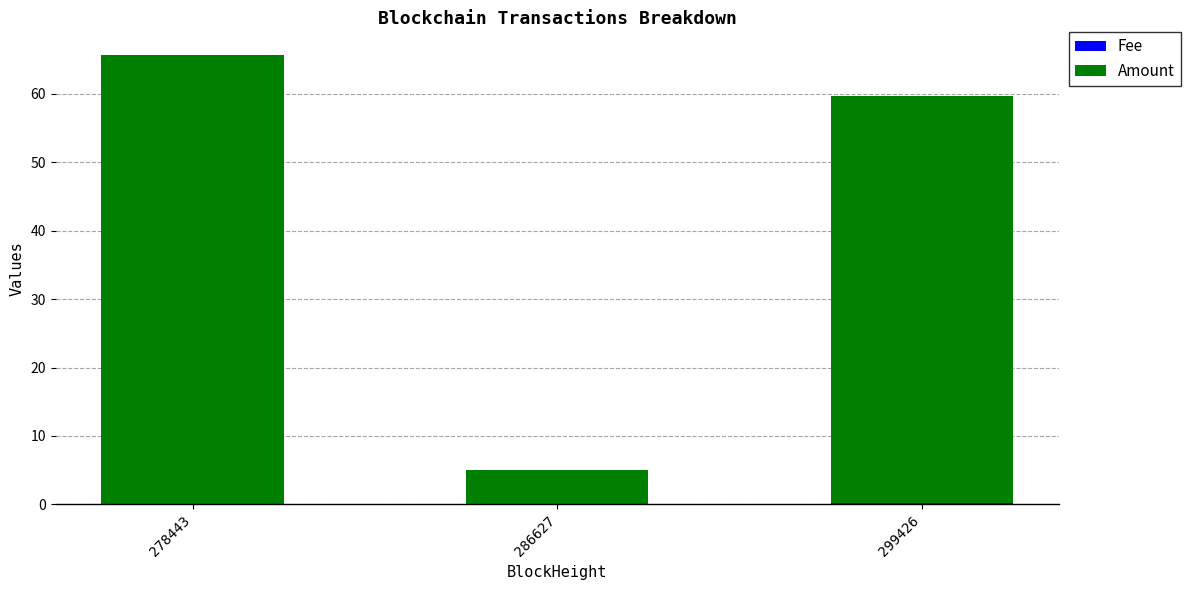

At which category is the sum across all series the highest?

278443